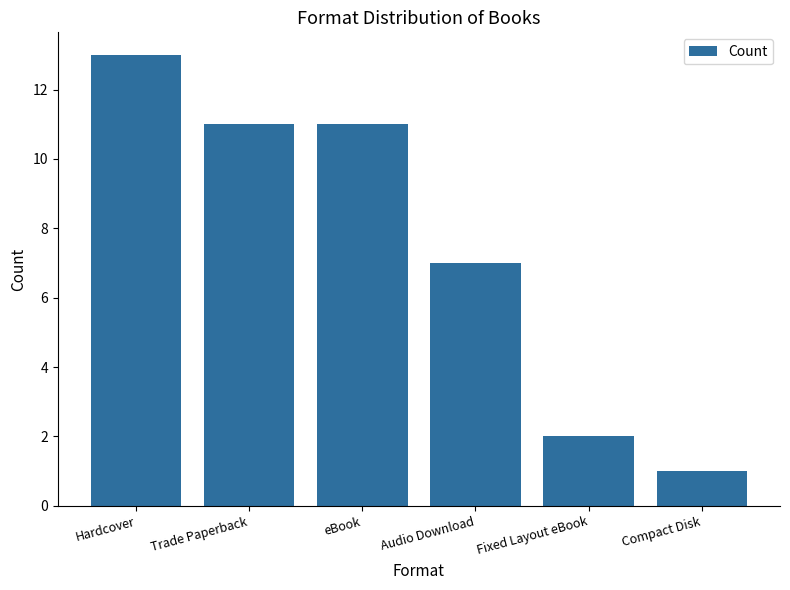

What is the greatest value displayed?

13